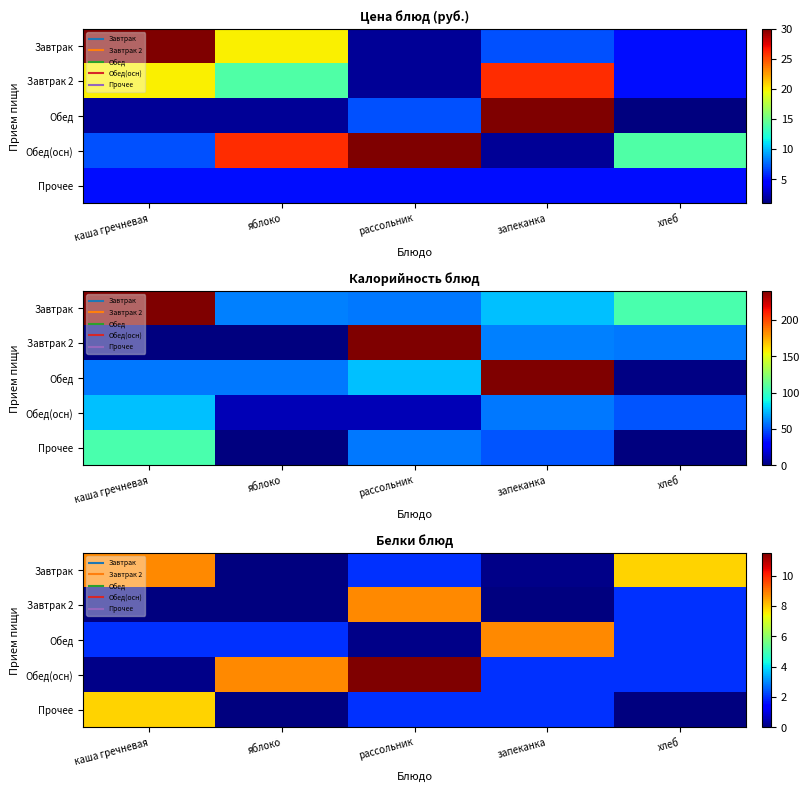

What is the sum of the Завтрак 2 values at каша гречневая and хлеб?

2.0